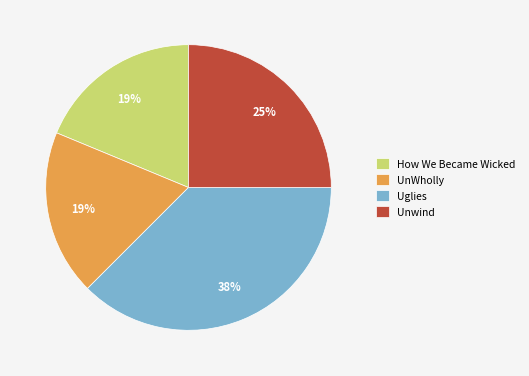

To the nearest percent, what is the difference between the Uglies and UnWholly slice percentages?

19%